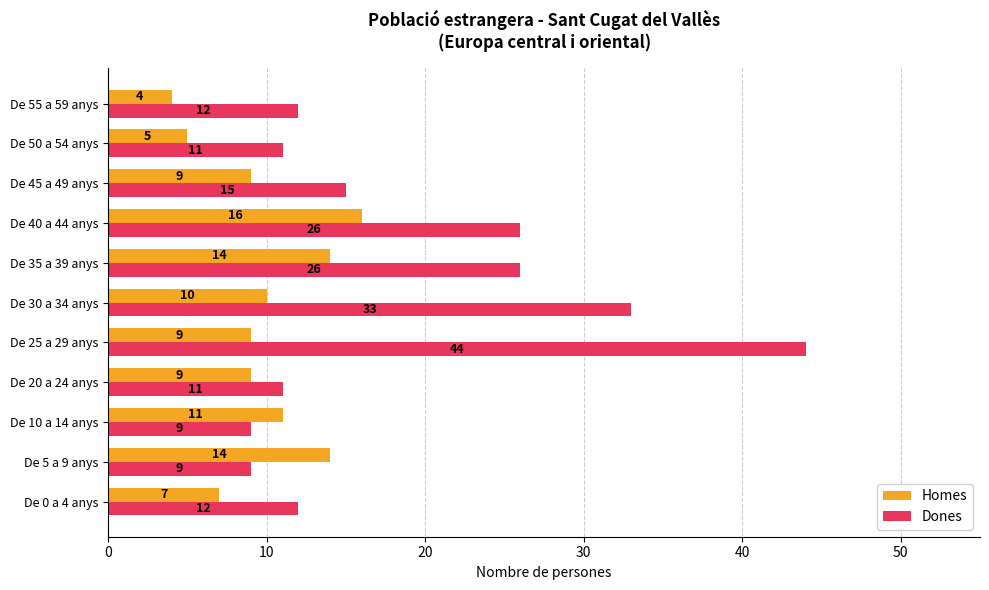

What is the approximate value of Dones at De 5 a 9 anys?

9